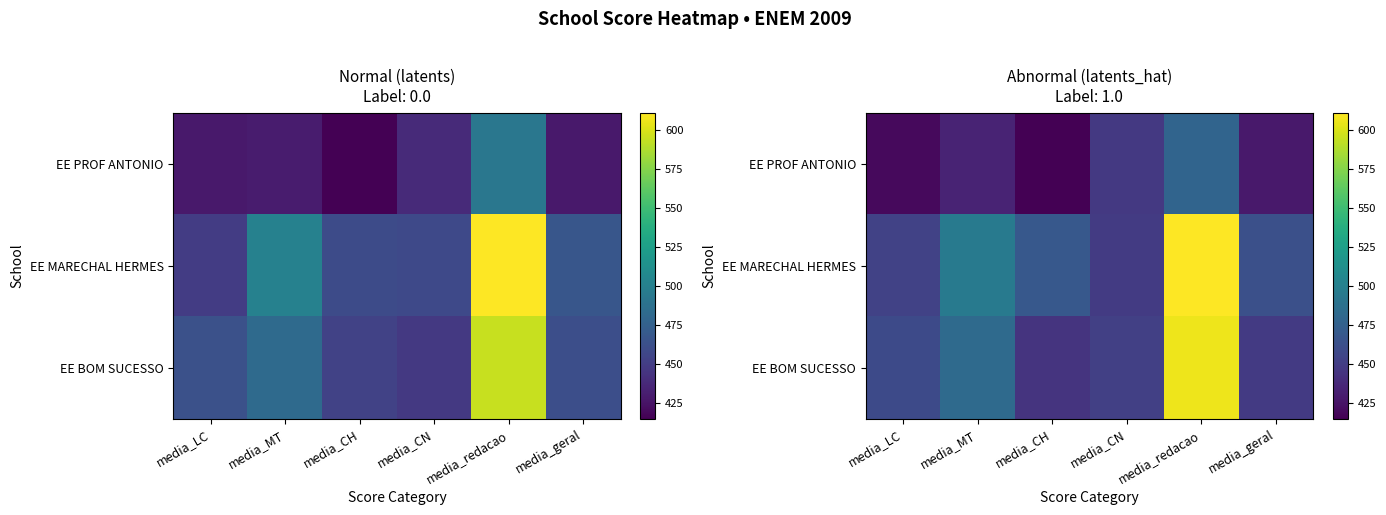

What is the difference between the maximum and minimum values in the EE MARECHAL HERMES series?

168.2